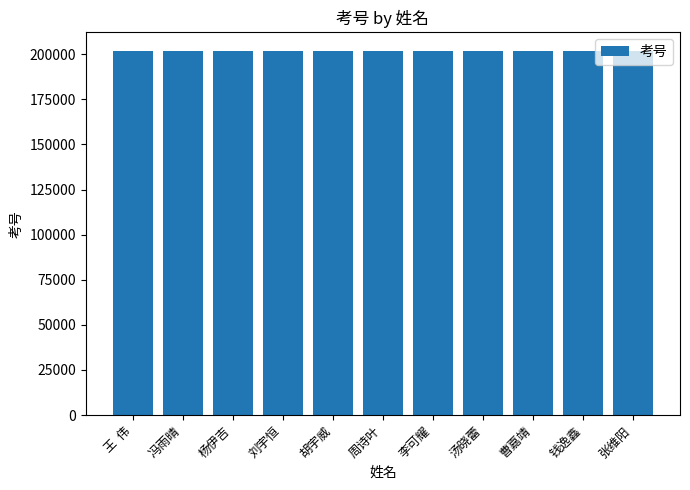

What is the greatest value displayed?

201968